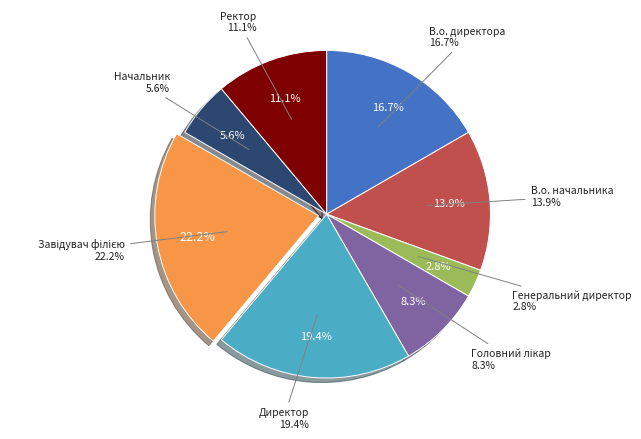

Between Головний лікар and В.о. начальника, which is larger?

В.о. начальника